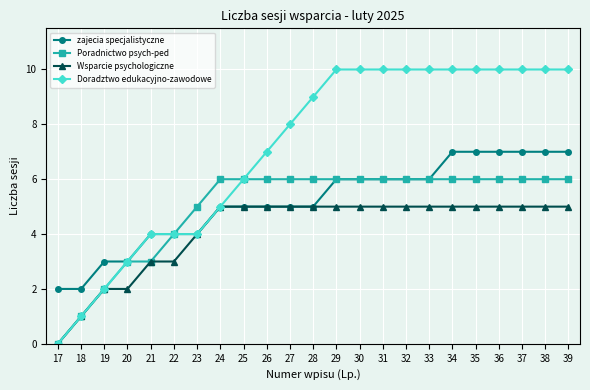

What is the total value across all series at 33?

27